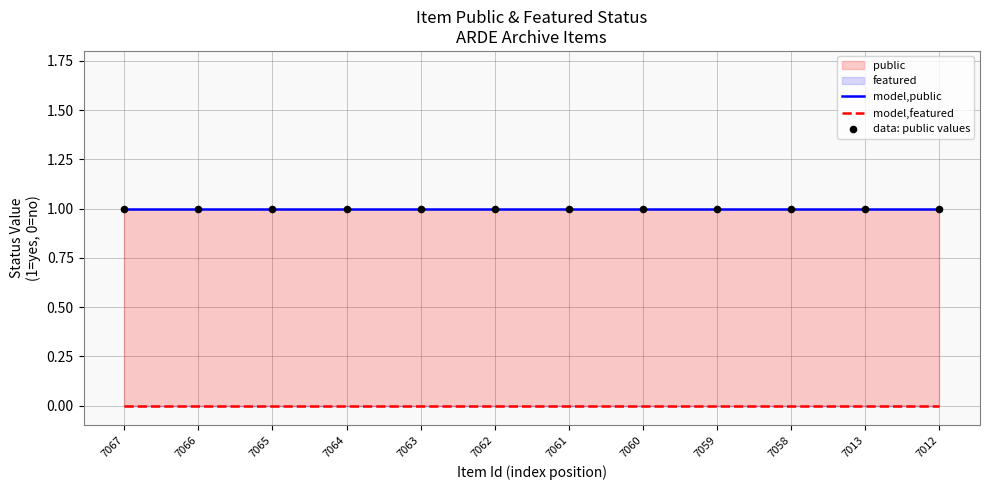

At how many categories does at least one series exceed 0?

12